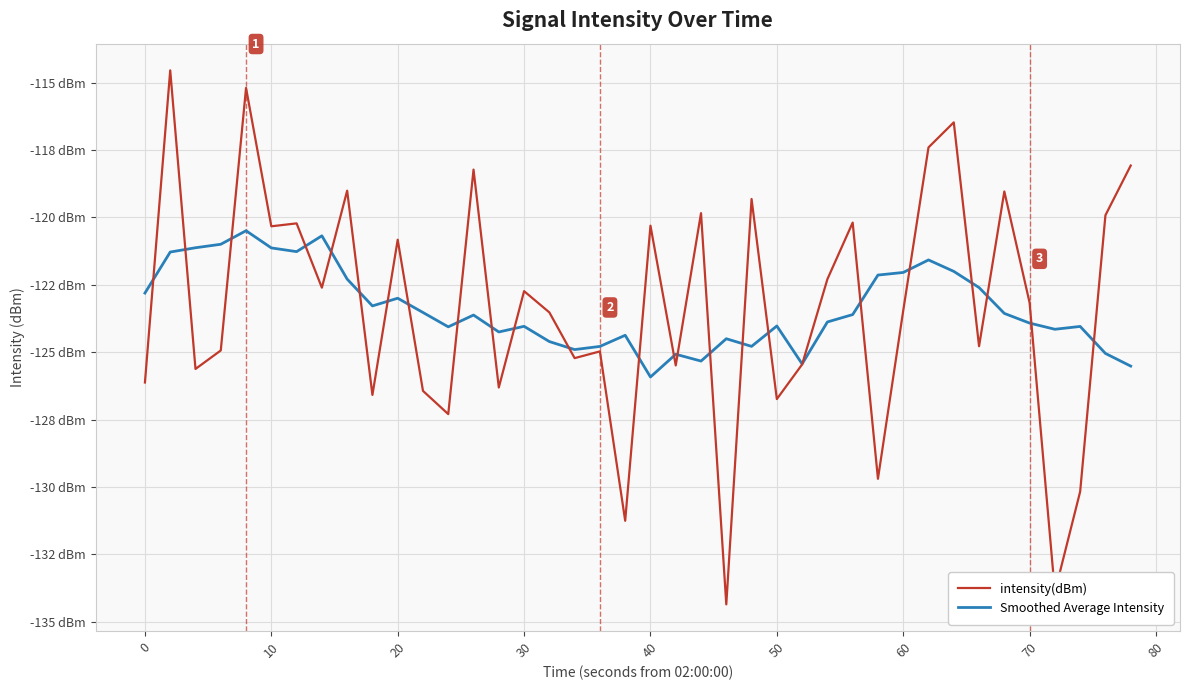

What are all the series names shown in the legend?

intensity(dBm), Smoothed Average Intensity